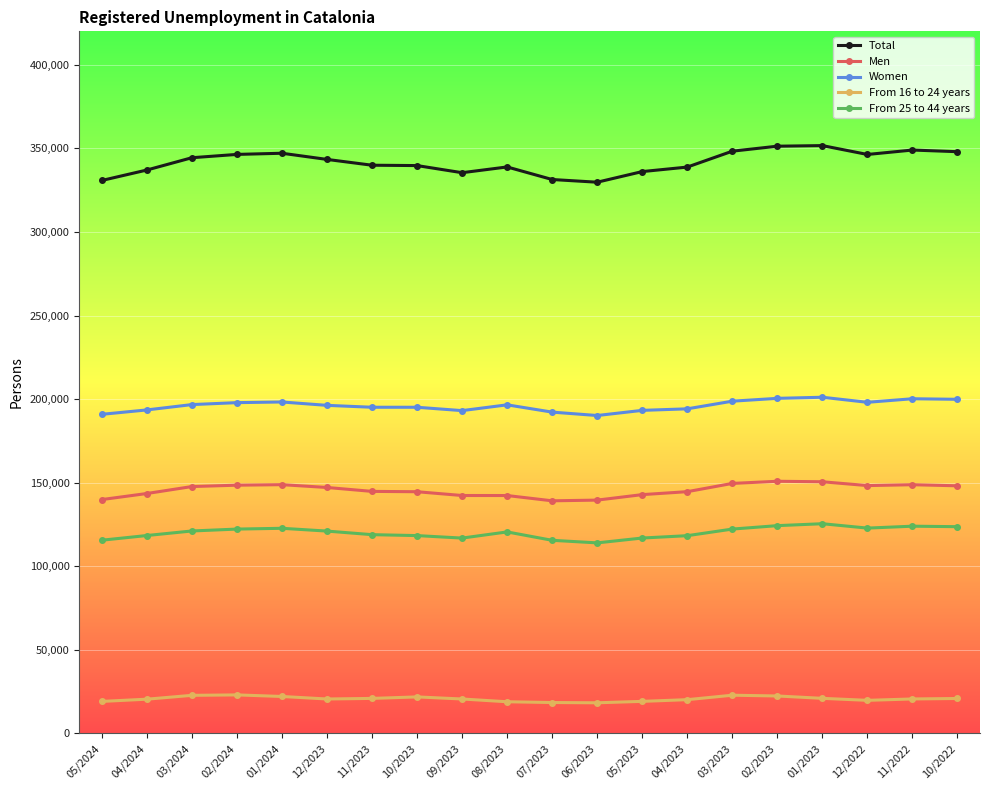

True or false: Total and Men intersect in this chart.

False